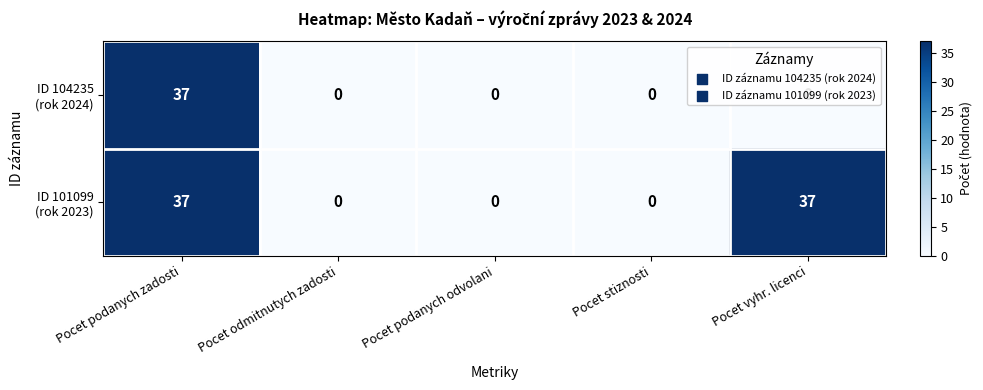

What is the maximum value shown in the chart?

37